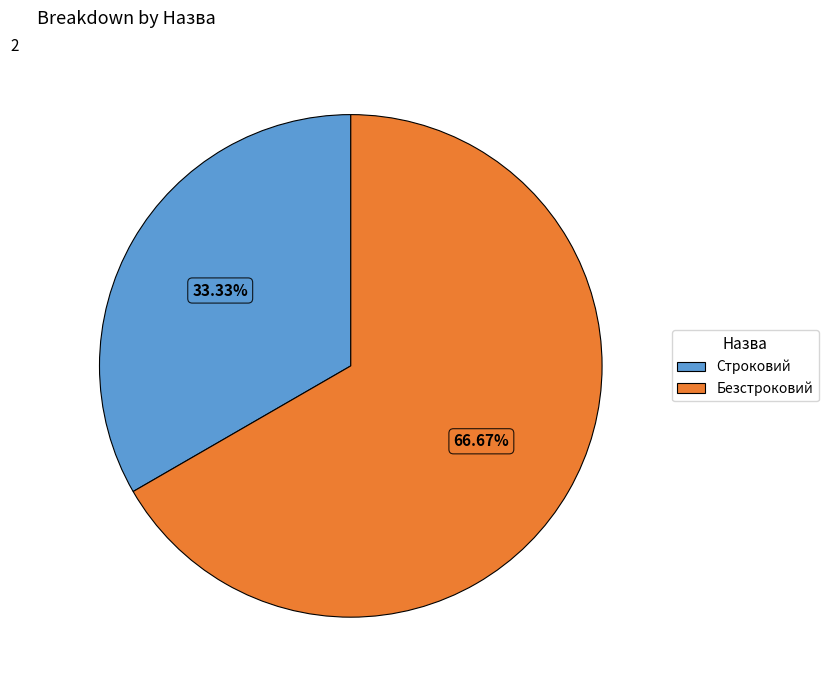

Do Безстроковий and Строковий together represent more than half of the pie?

Yes